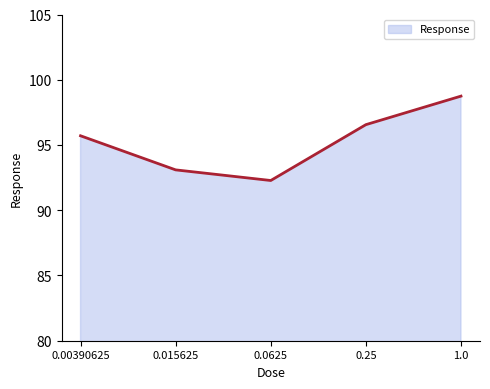

Where does the data first go above 95?

0.00390625